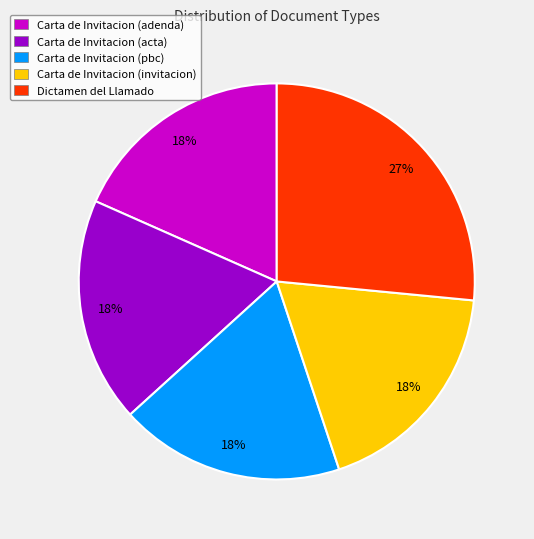

True or false: Dictamen del Llamado accounts for 27% of the total.

True